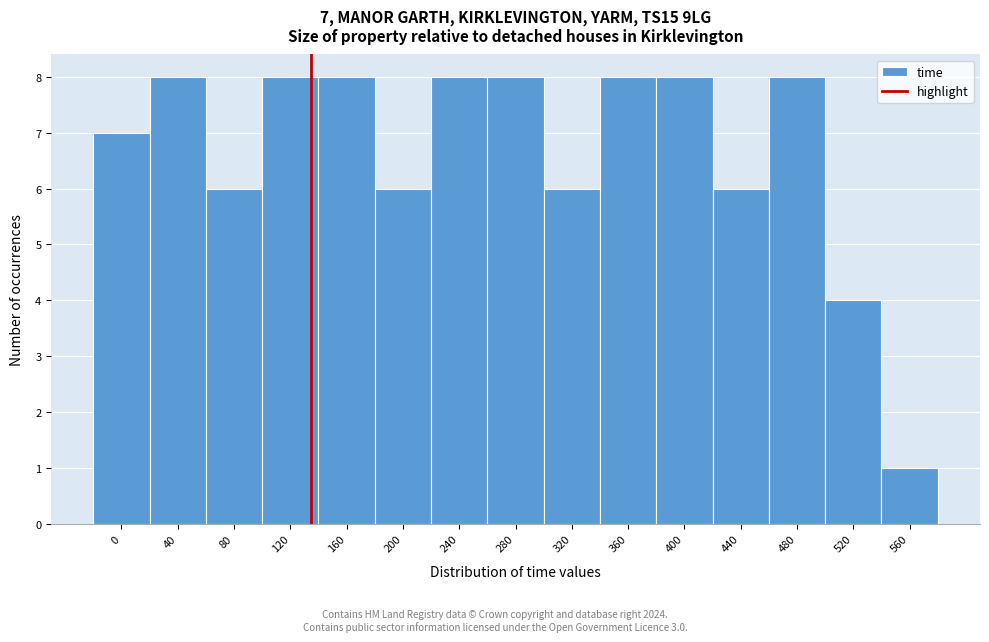

Reading left to right, transcribe all the data shown in this chart.

7	8	6	8	8	6	8	8	6	8	8	6	8	4	1